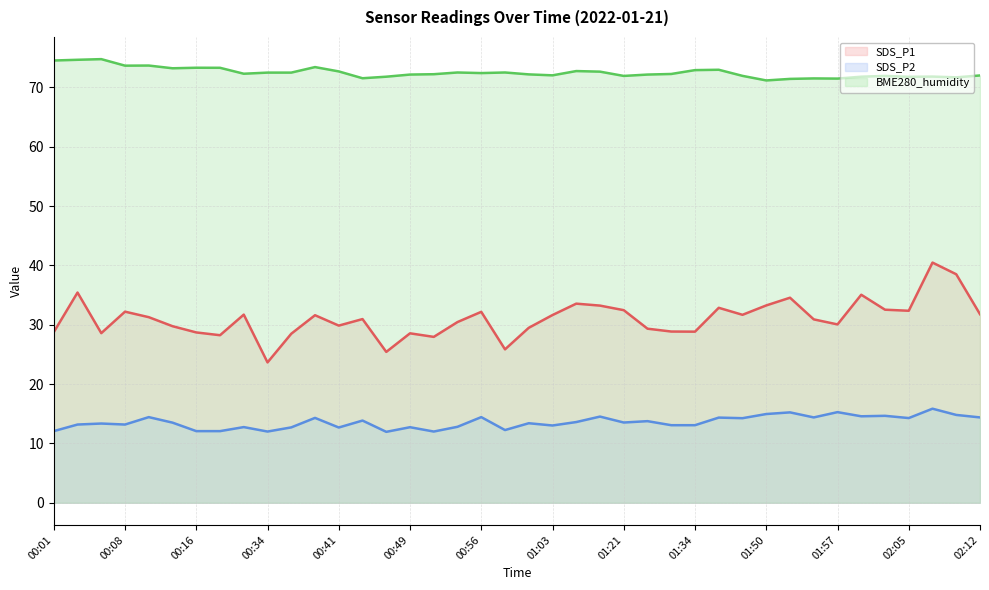

The value of SDS_P2 at 01:32 is 13.1. True or false?

True